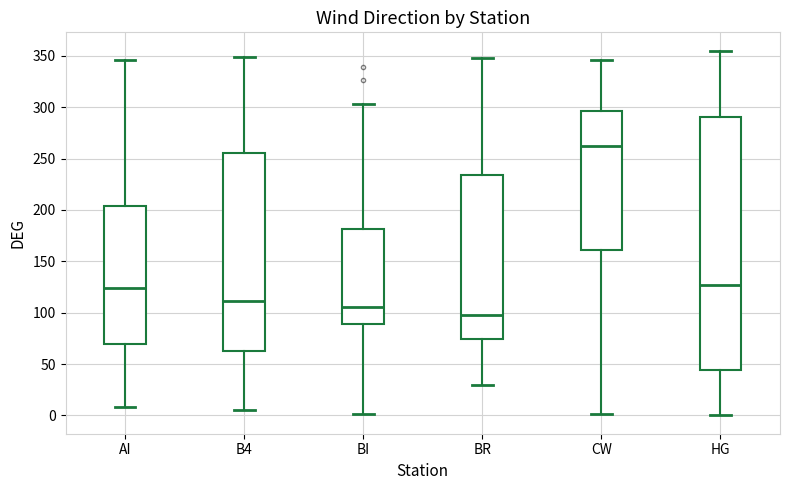

Reading left to right, read every box against the y-axis: the position of its median line, the range the box covers, and the ends of its whiskers. The values are not printed on the chart, so give them approximately, as read against the axis.

AI: median 125, box 70 to 205, whiskers 10 to 345
B4: median 110, box 65 to 255, whiskers 5 to 350
BI: median 105, box 90 to 180, whiskers 0 to 305
BR: median 100, box 75 to 235, whiskers 30 to 350
CW: median 260, box 160 to 295, whiskers 0 to 345
HG: median 125, box 45 to 290, whiskers 0 to 355